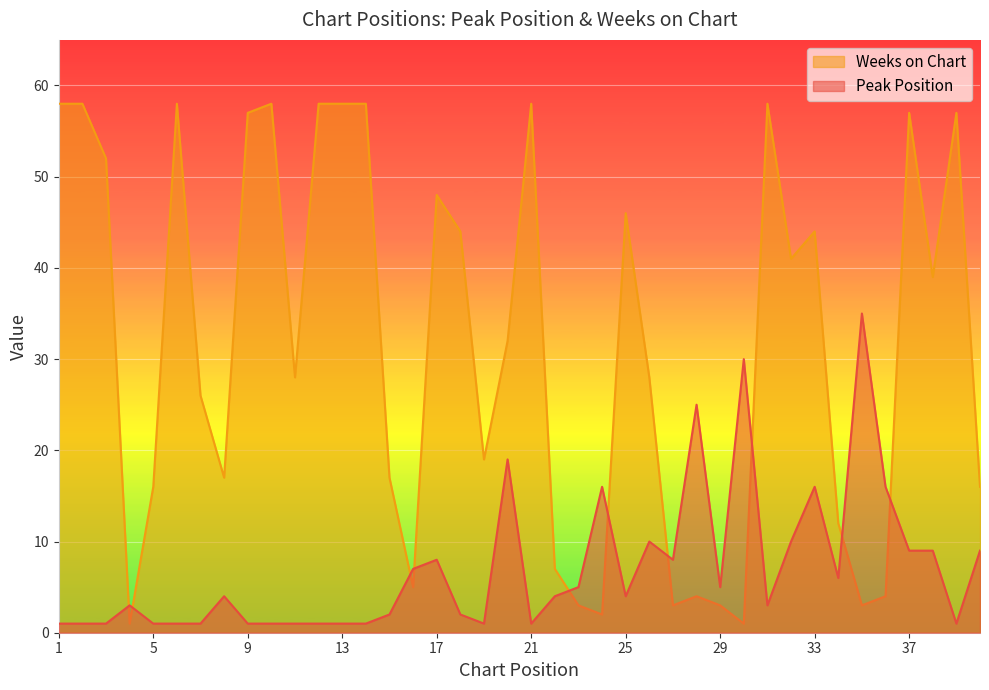

Which has a higher value, 7 or 6?

7